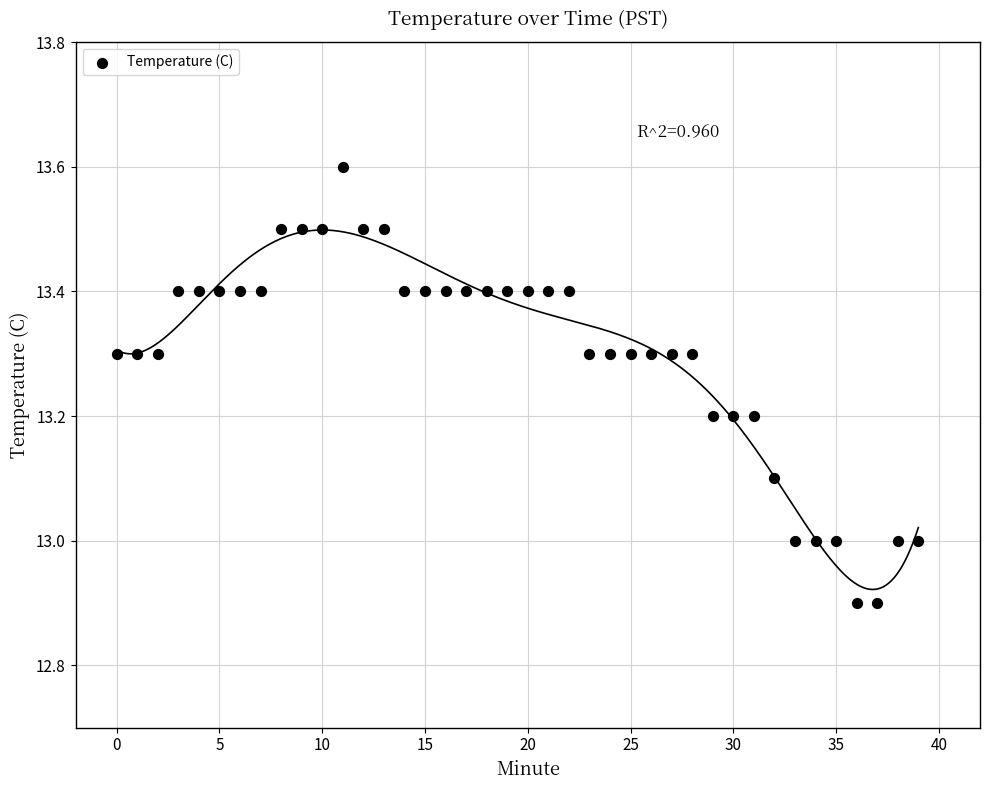

What is the range of Y values (max minus min)?

0.7